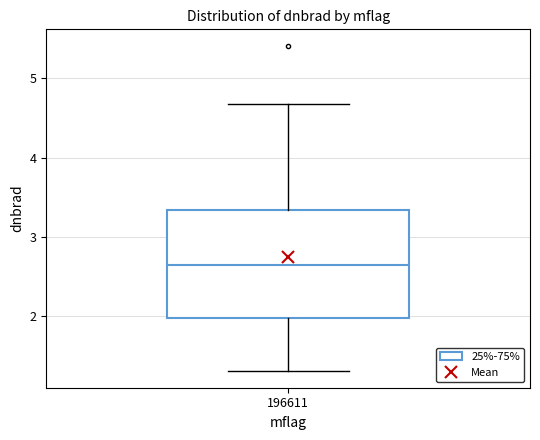

Read this box plot against the y-axis: the position of the median line, the range covered by the box, and the ends of both whiskers. The values are not printed on the chart, so give them approximately, as read against the axis.

median 2.7, box 2.0 to 3.3, whiskers 1.3 to 4.7